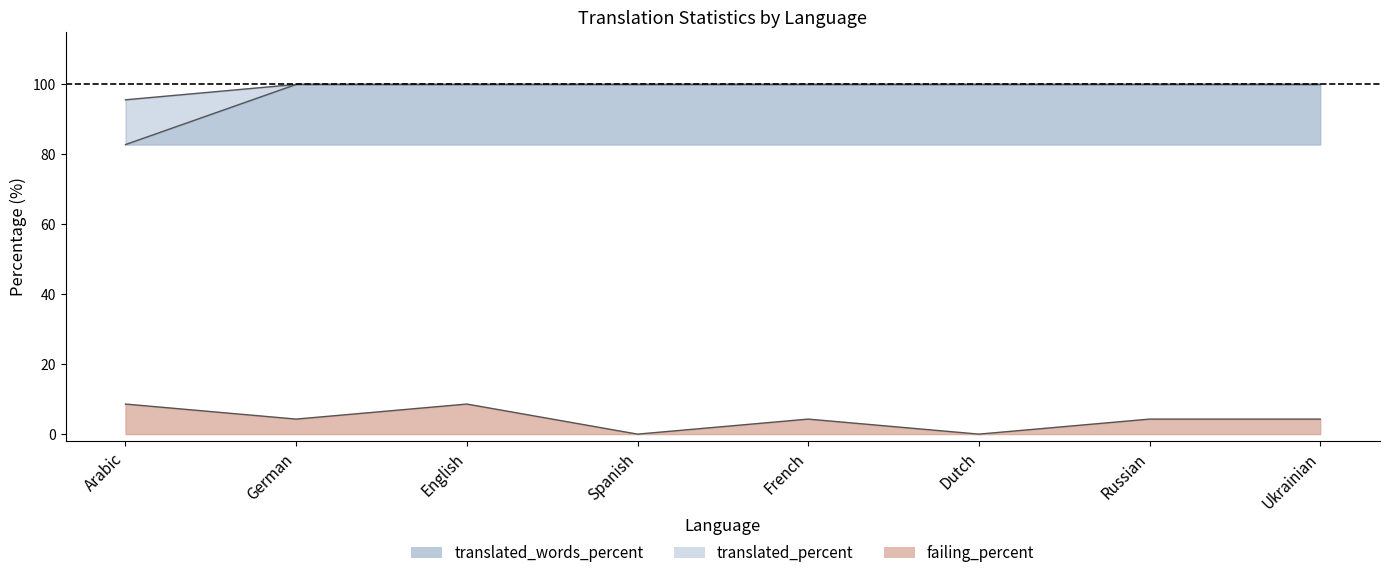

What is the lowest value of the translated_percent series?

95.6